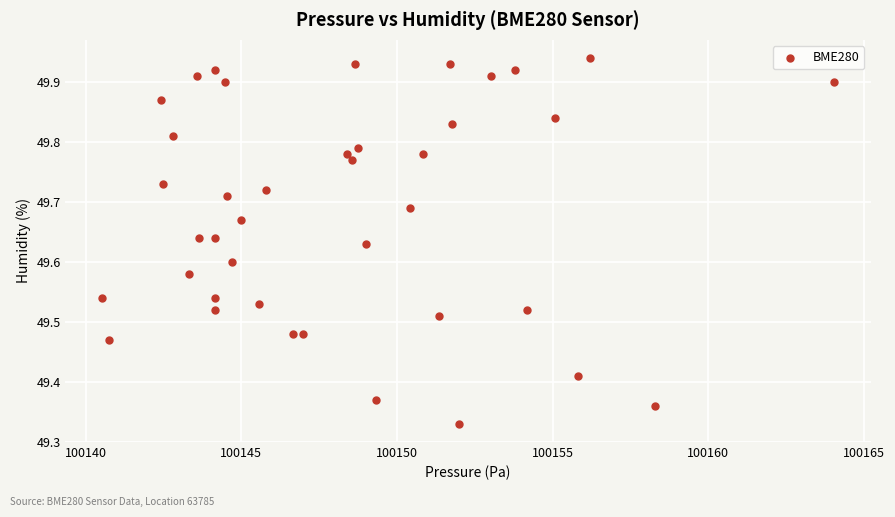

What is the range of Y values (max minus min)?

0.6